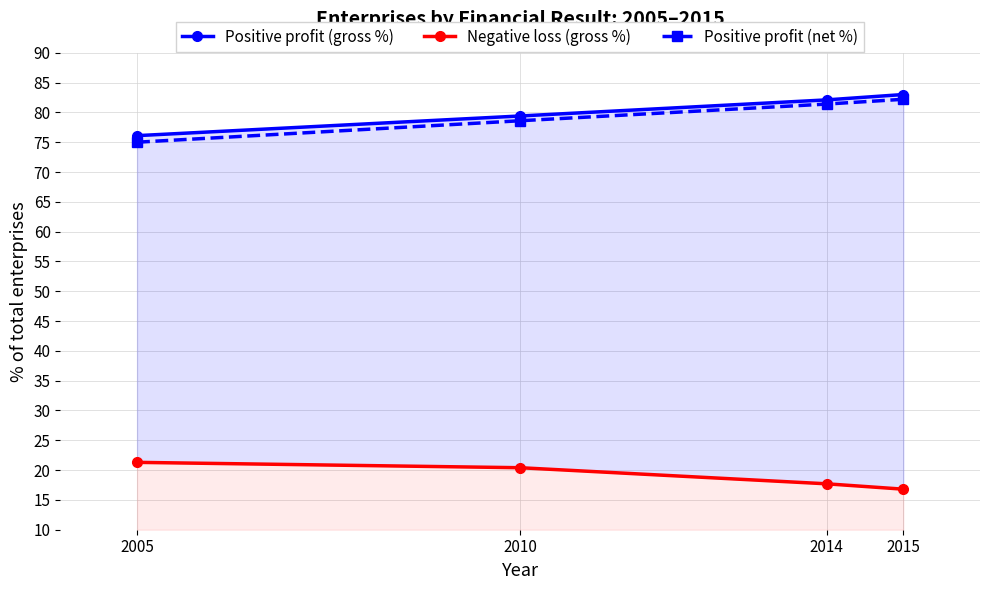

What is the difference between the Positive profit (gross %) values at 2014 and 2005?

6.0